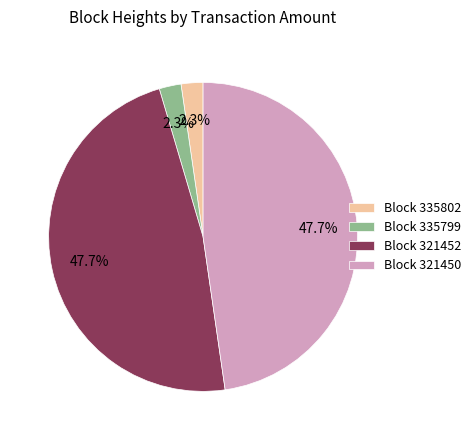

Does Block 321452 represent more than half of the total?

No